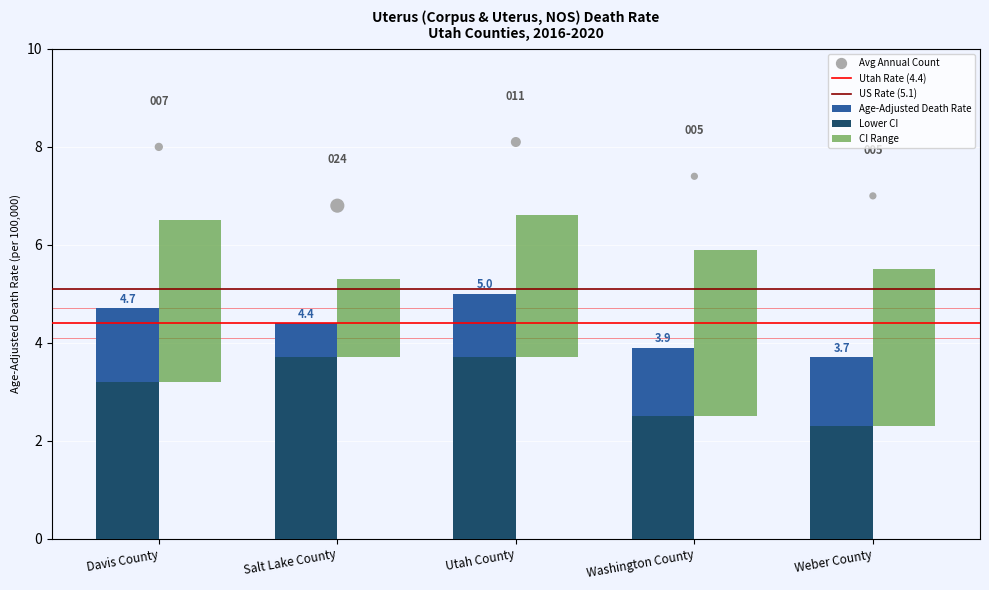

Is the value of Upper CI at Weber County greater than the value of Age-Adjusted Death Rate at Salt Lake County?

Yes